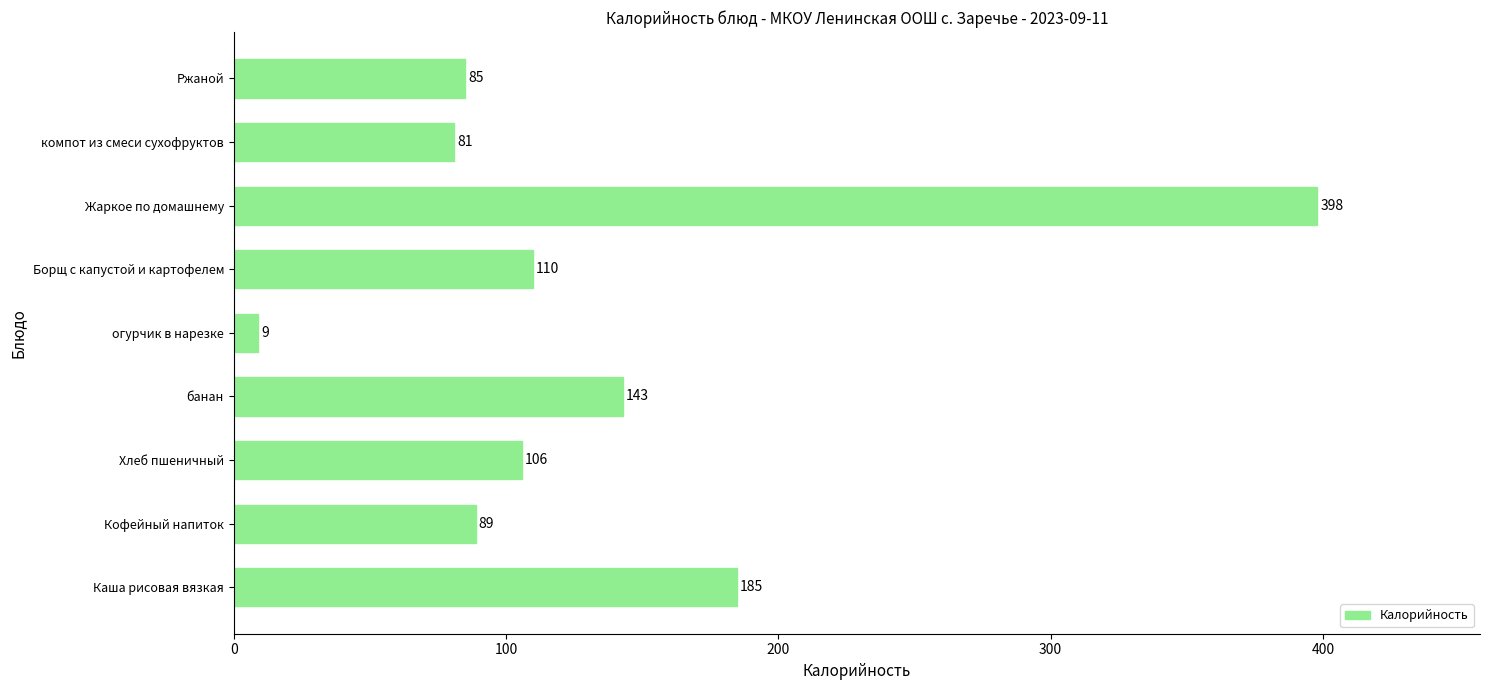

Read the value at Борщ с капустой и картофелем.

110